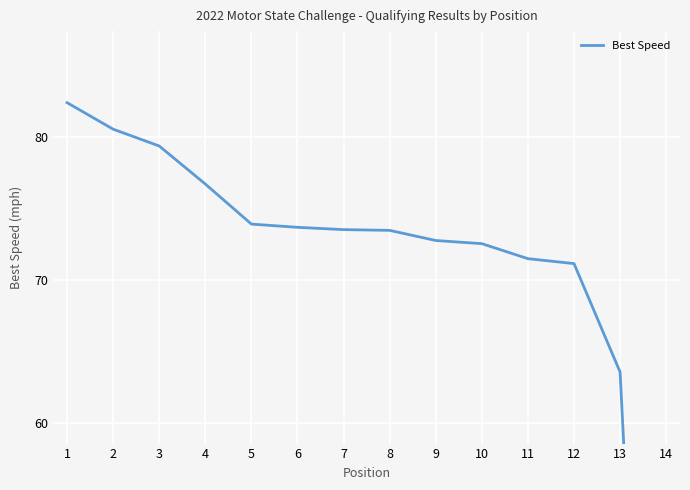

The chart shows a value of 48.5 at 9. True or false?

False